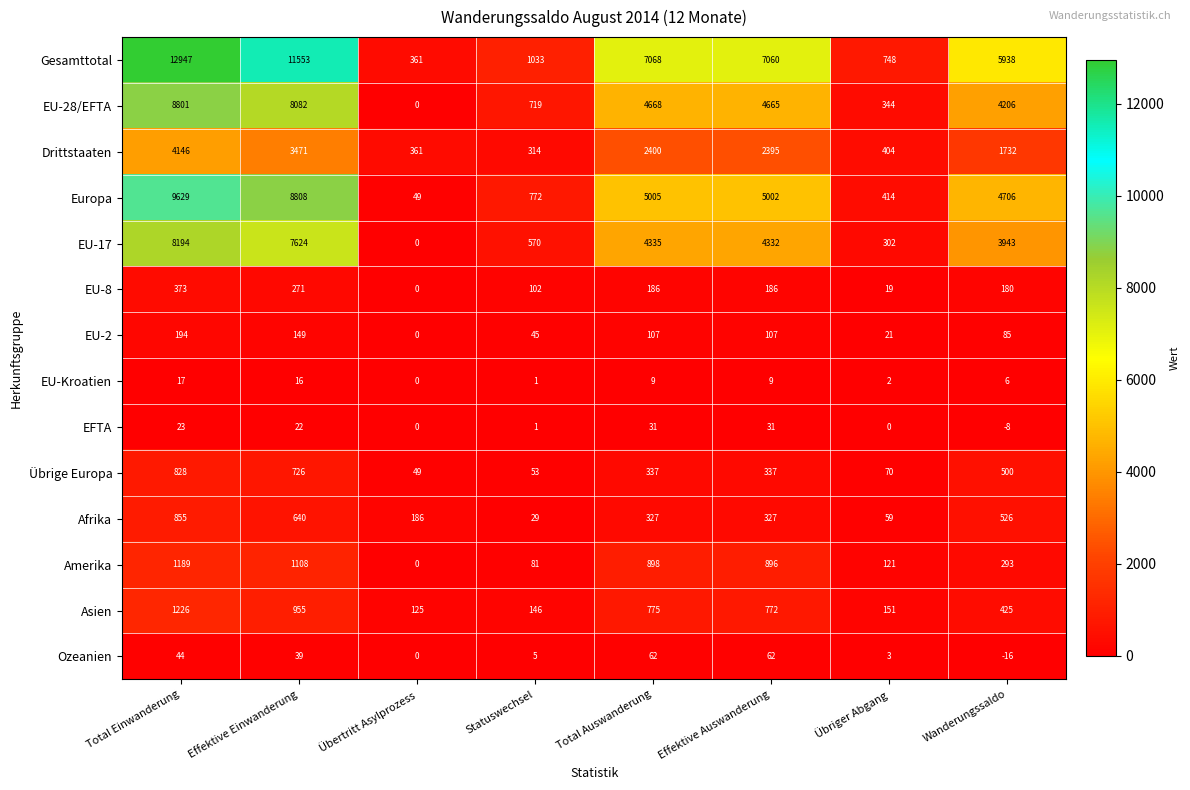

True or false: EFTA has a value of 2 at Statuswechsel.

False